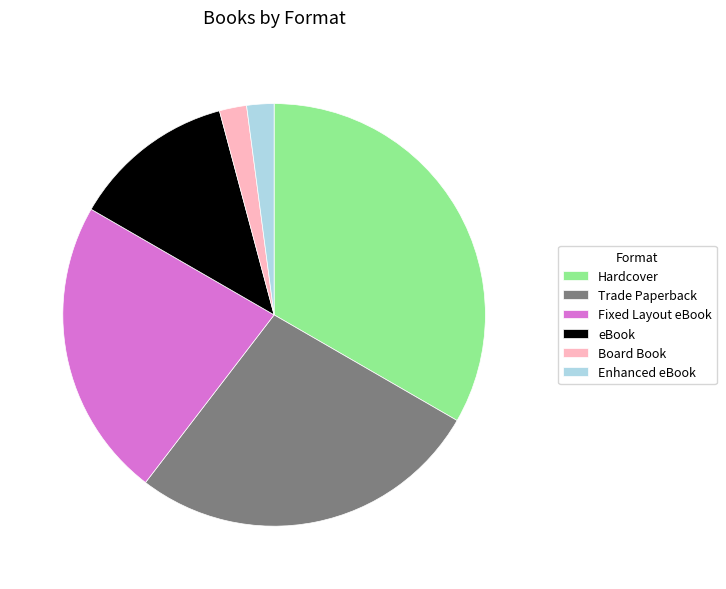

Which category has the biggest portion of the pie?

Hardcover